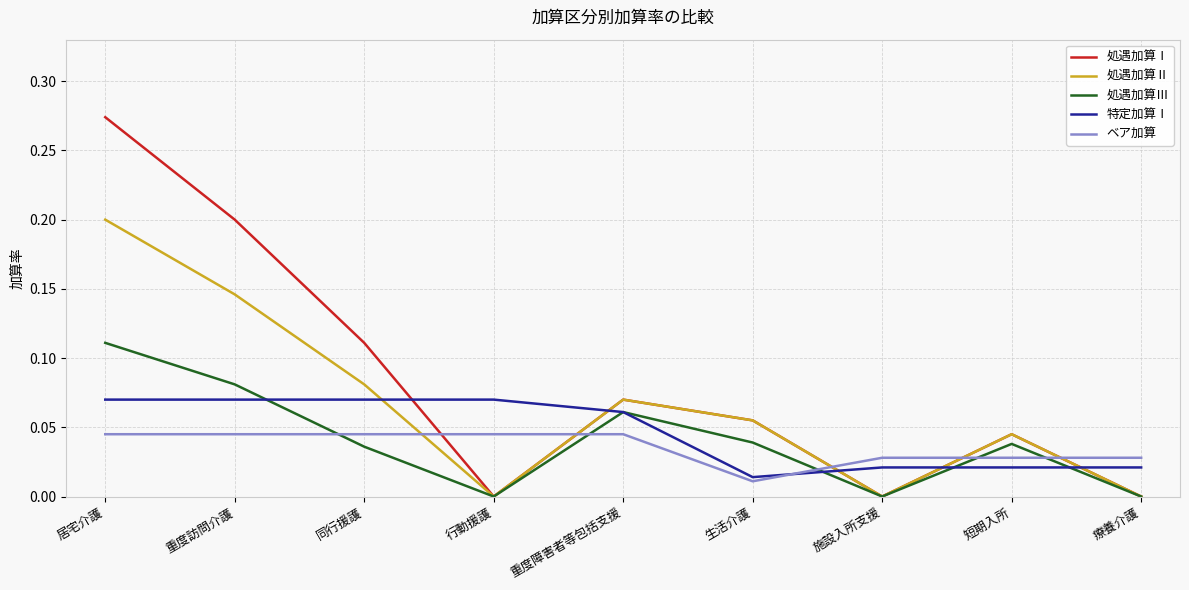

True or false: 処遇加算Ⅲ has a value of 0.0 at 短期入所.

True